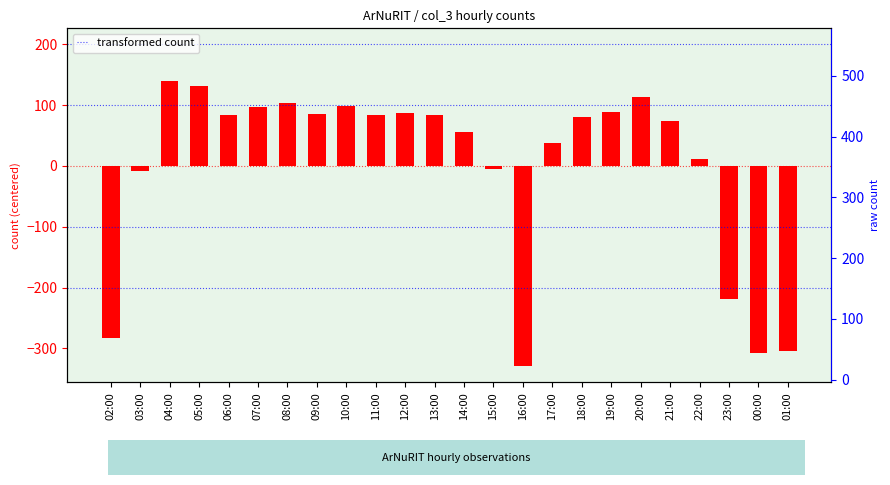

Reading right to left, transcribe all the data shown in this chart.

-304.6	-307.6	-219.6	11.4	74.4	113.4	89.4	81.4	37.4	-329.6	-5.6	56.4	83.4	87.4	84.4	99.4	85.4	103.4	96.4	83.4	131.4	140.4	-8.6	-282.6